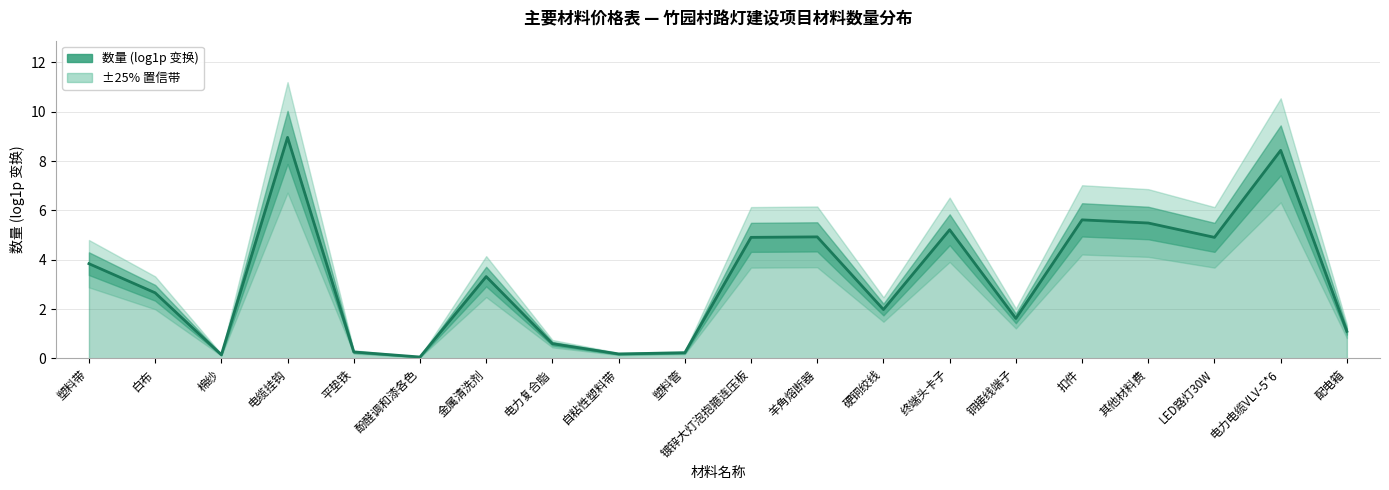

Does the chart display data point markers on the line(s)?

No